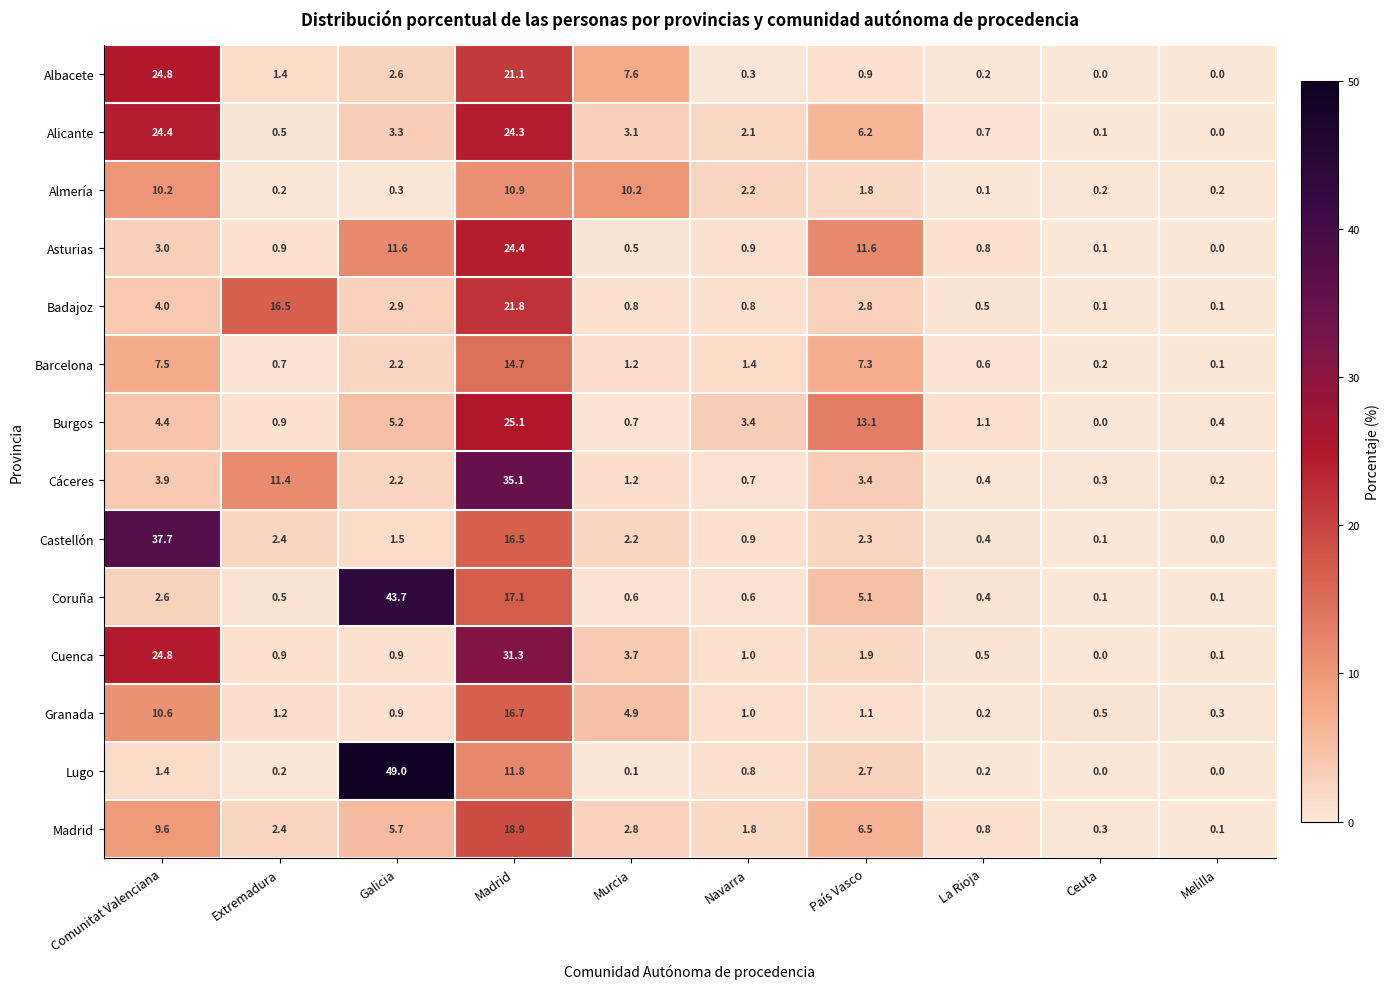

Between Comunitat Valenciana and La Rioja, which series saw the biggest shift?

Castellón